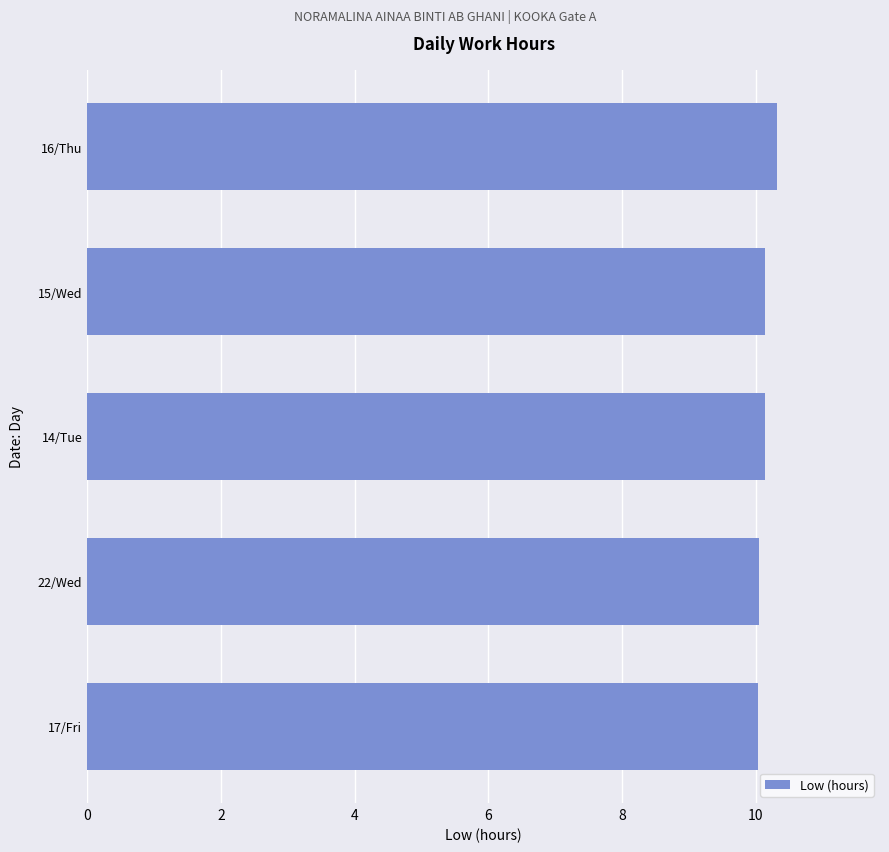

Approximately how many times larger is the value at 15/Wed compared to 17/Fri?

1.0